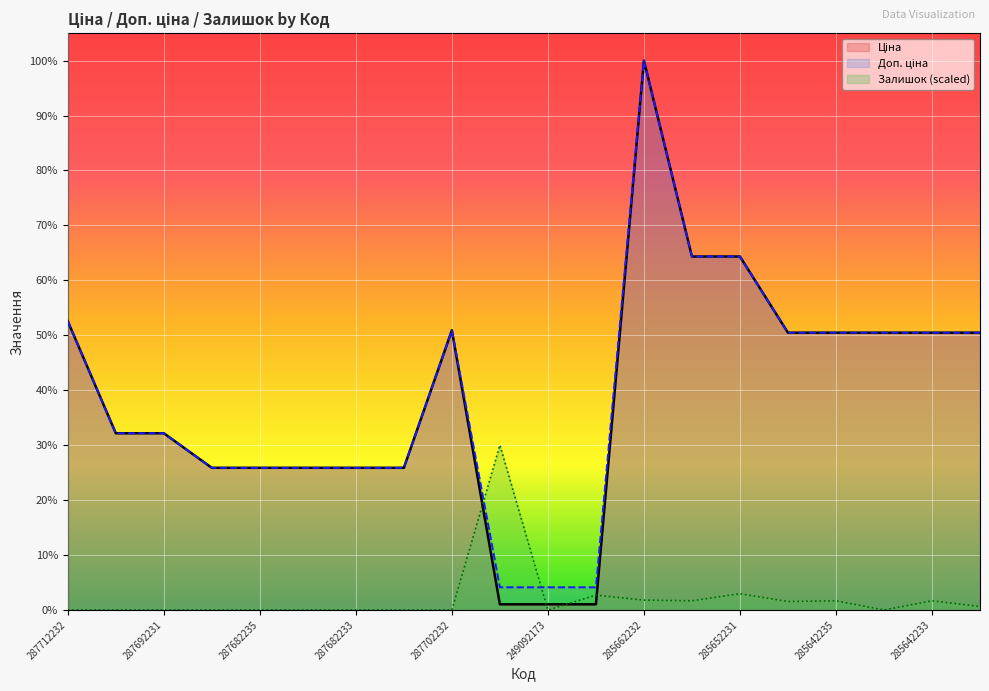

What is the value of the Доп. ціна point at the 18th from the left?

29491.5